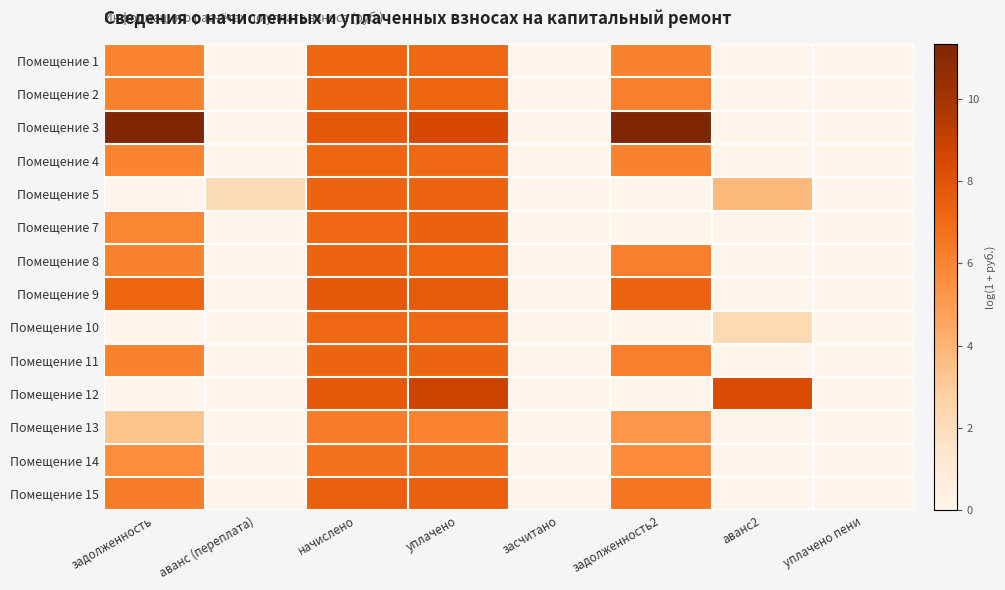

What is the total value across all series at уплачено?

103.2